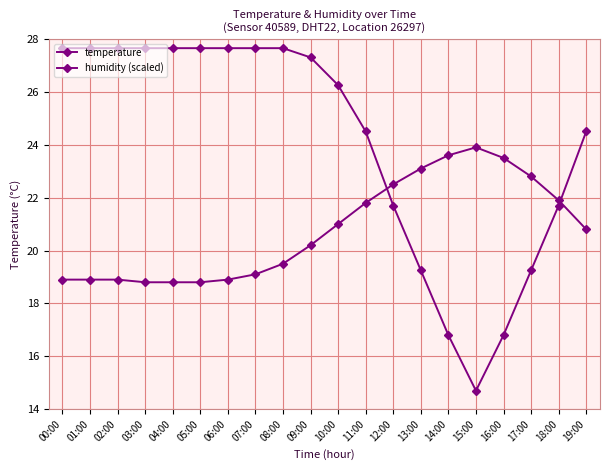

List the series in order of their peak value, highest first.

humidity (scaled), temperature